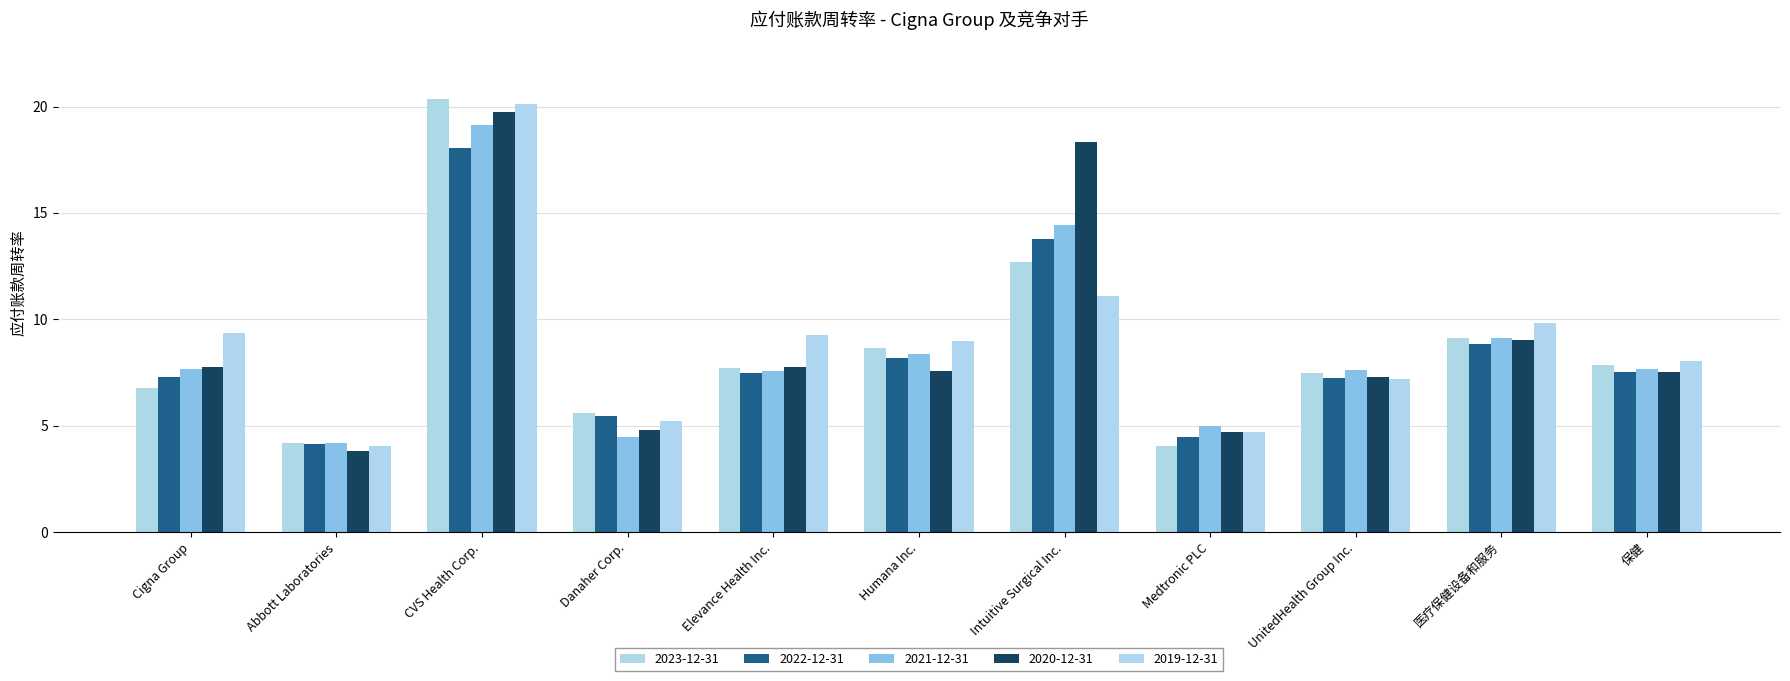

How many groups of bars are there?

11